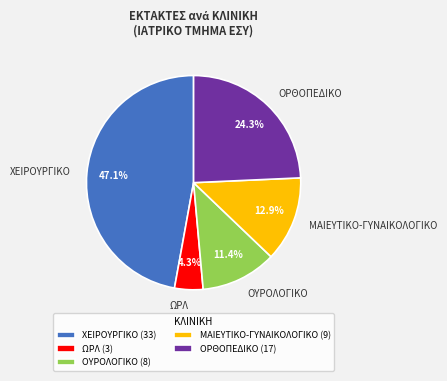

To the nearest percent, what portion does ΩΡΛ represent?

4%